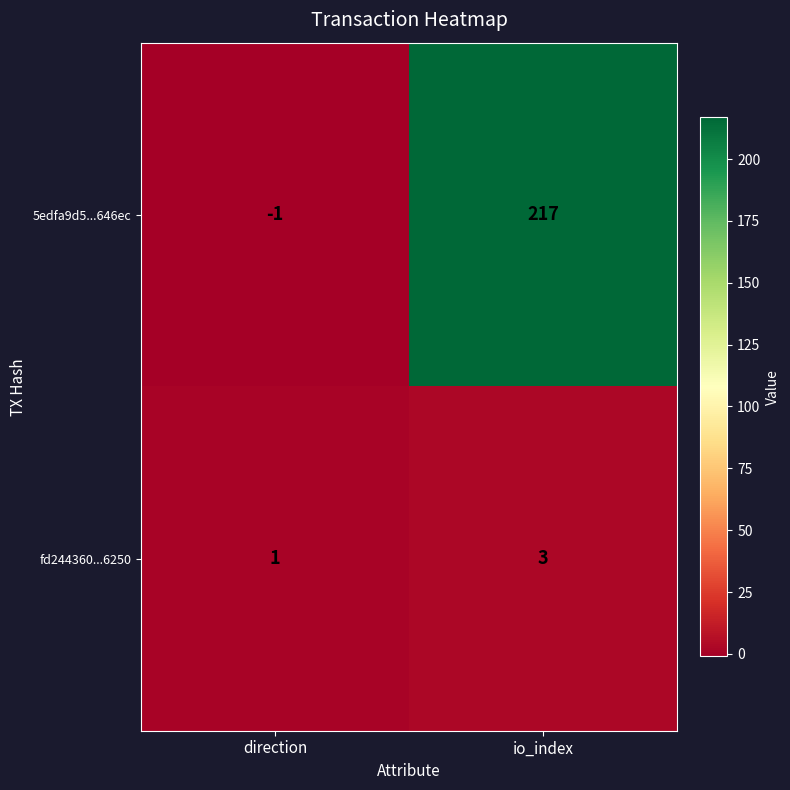

How many data points does each series have?

2